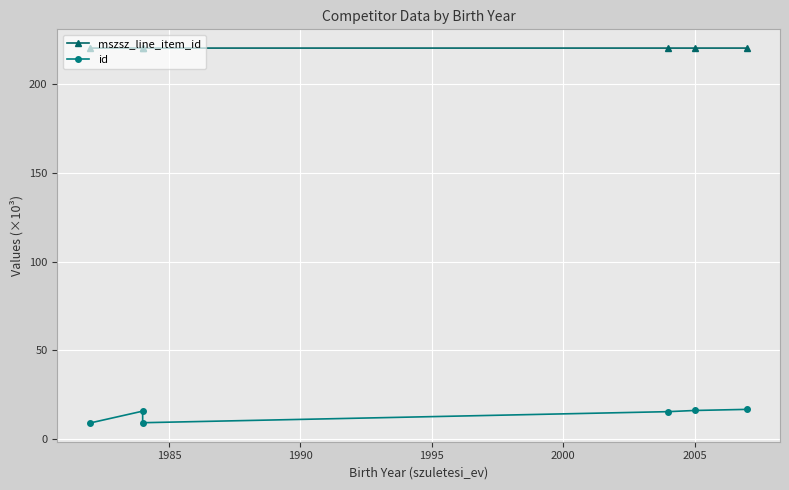

What is the approximate value of id at 2005?

16.2